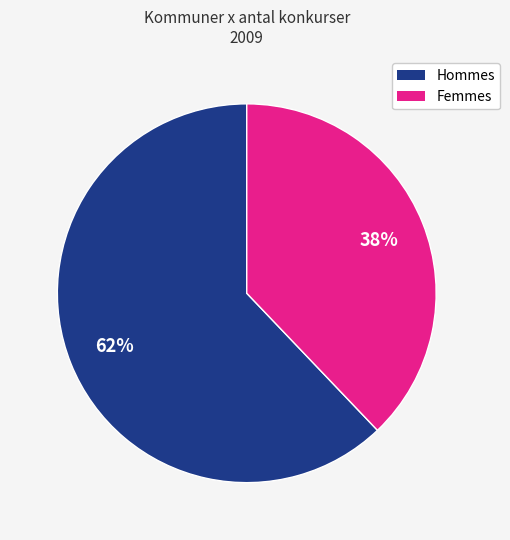

Does any single category account for the majority?

Yes